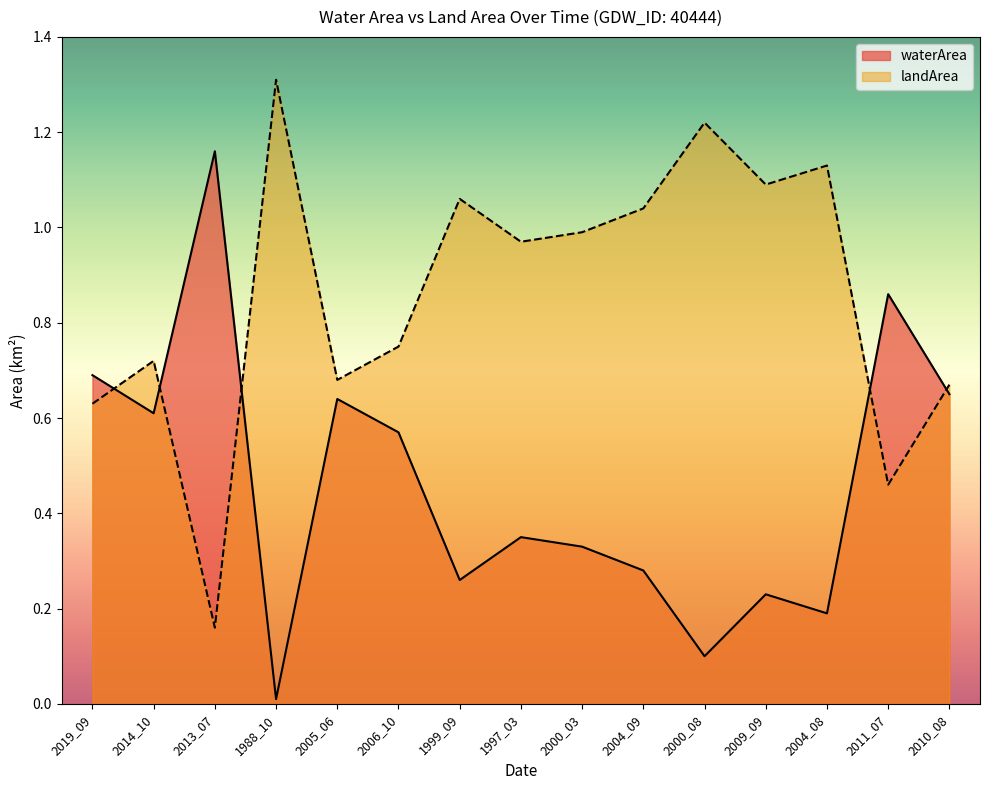

The value of landArea at 1988_10 is 0.8. True or false?

False